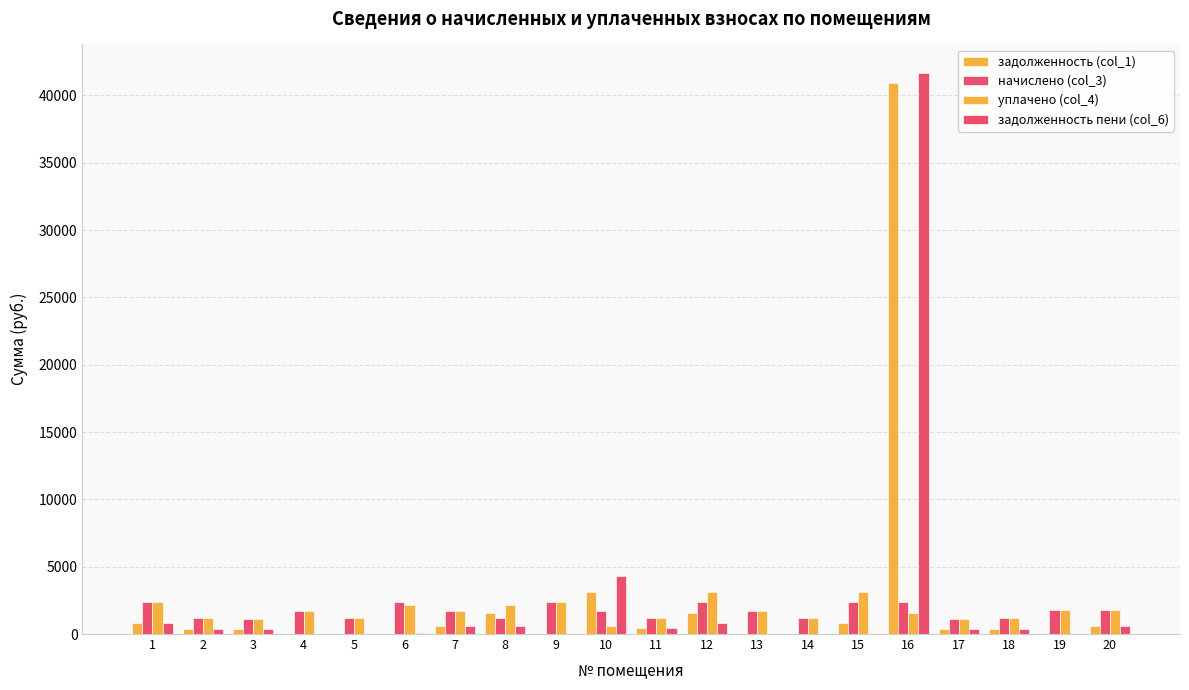

How many distinct data groups are displayed?

4